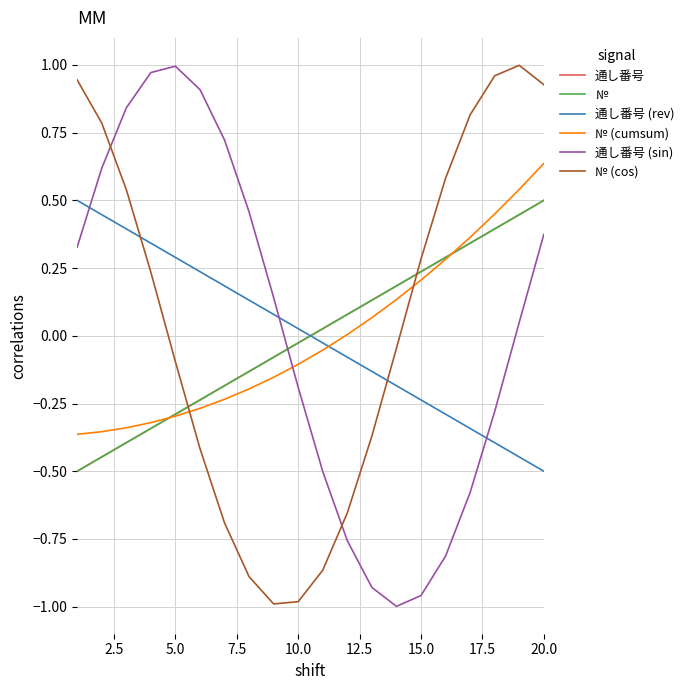

Is this an area chart (filled region under the line)?

No